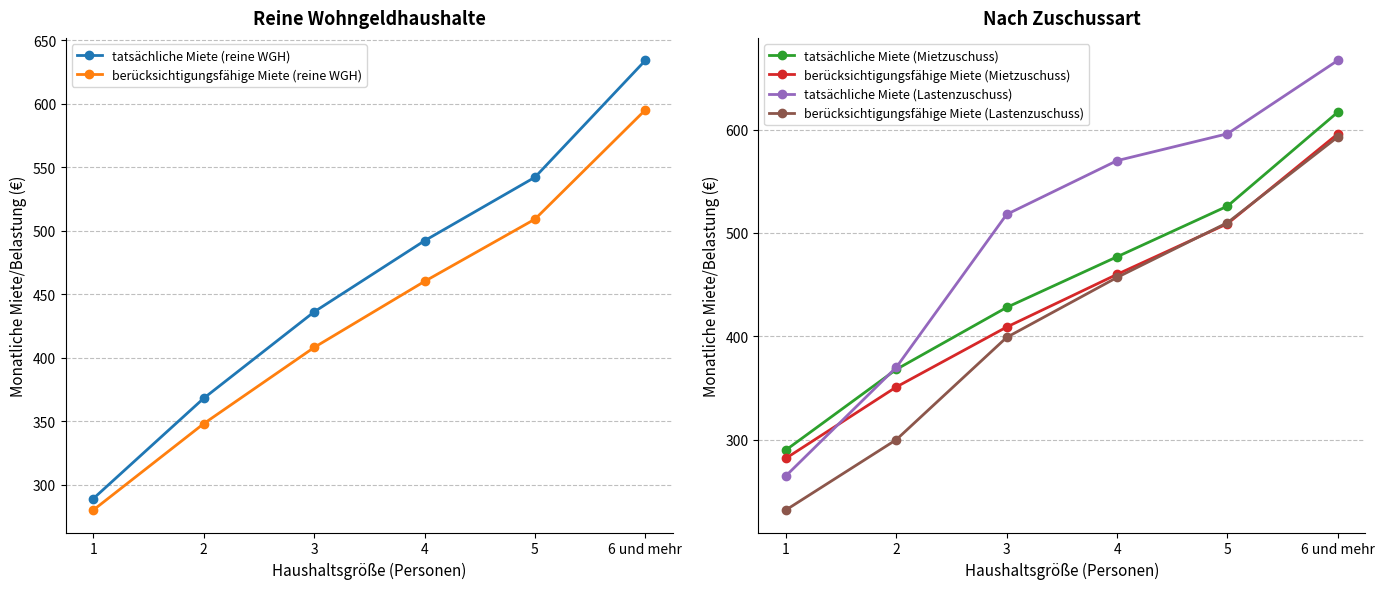

Which label corresponds to the largest value in the chart?

6 und mehr